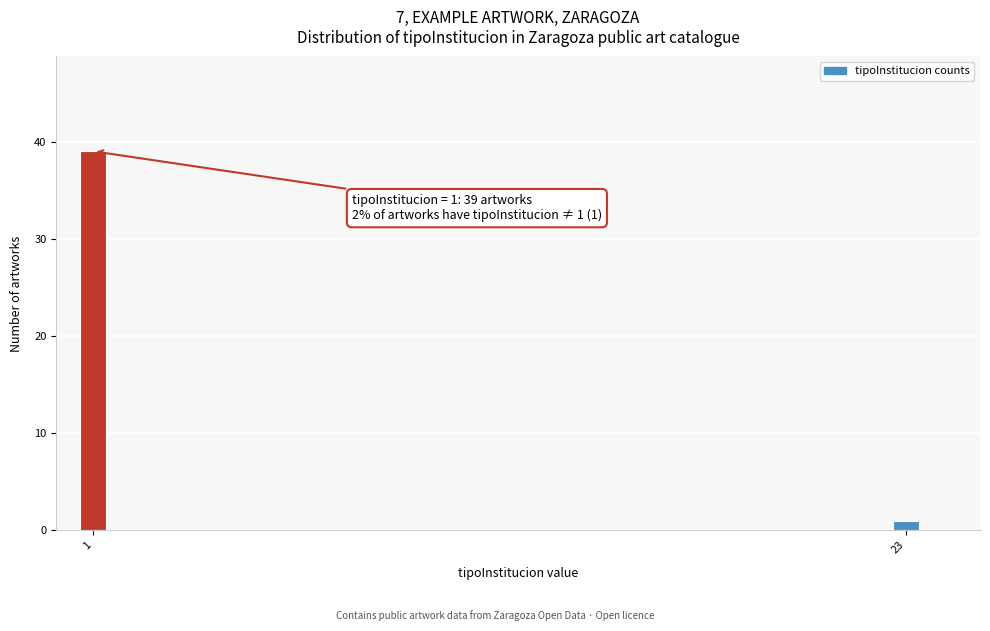

Reading left to right, extract all data points from this chart.

39	1